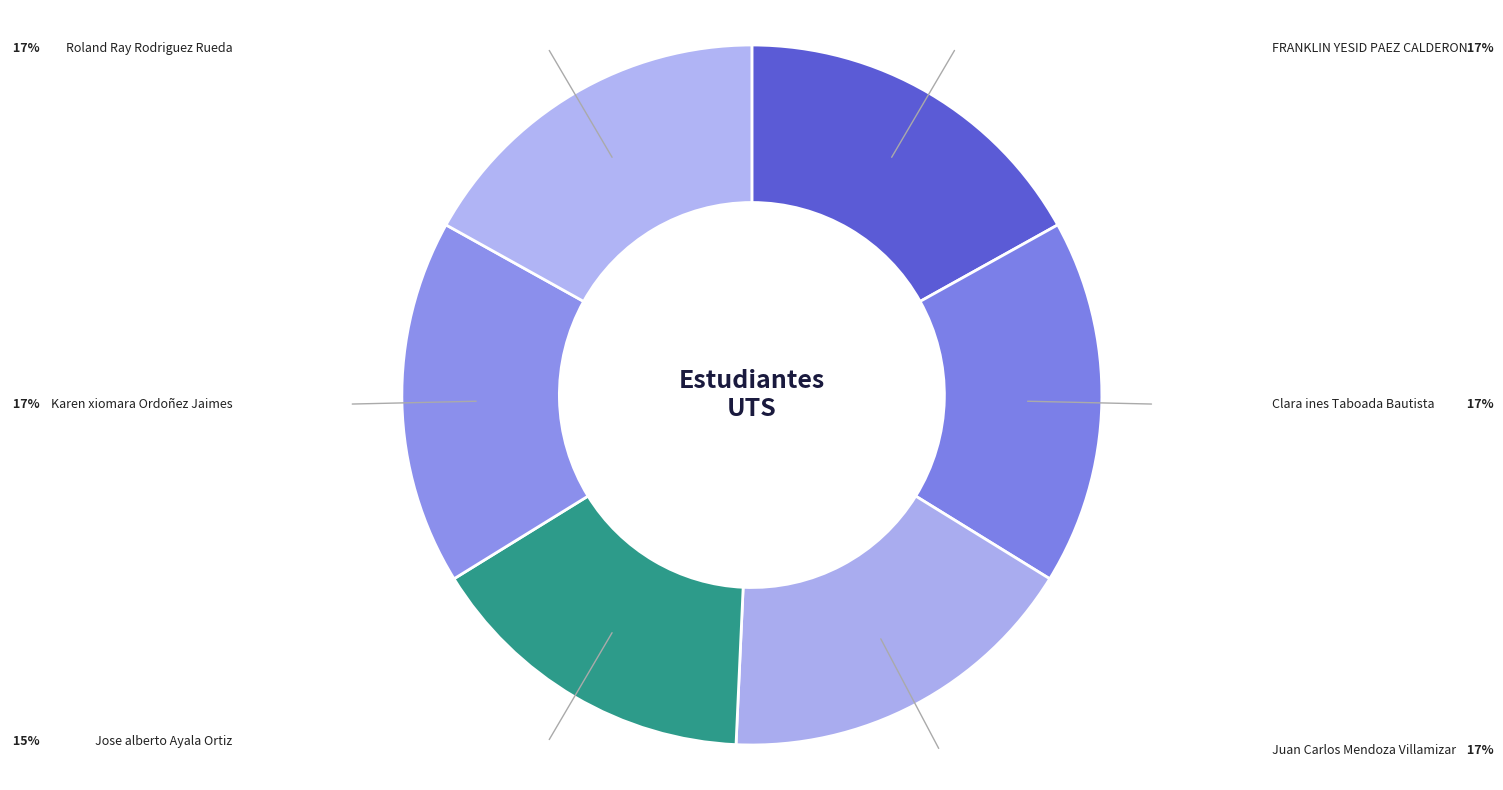

To the nearest percent, what is the difference between the largest and smallest slice percentages?

1%